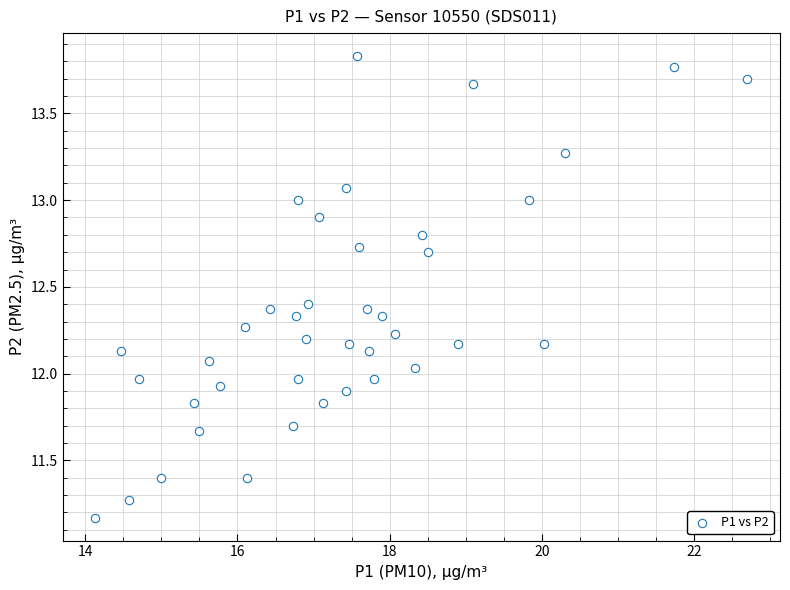

What is the range of Y values (max minus min)?

2.7